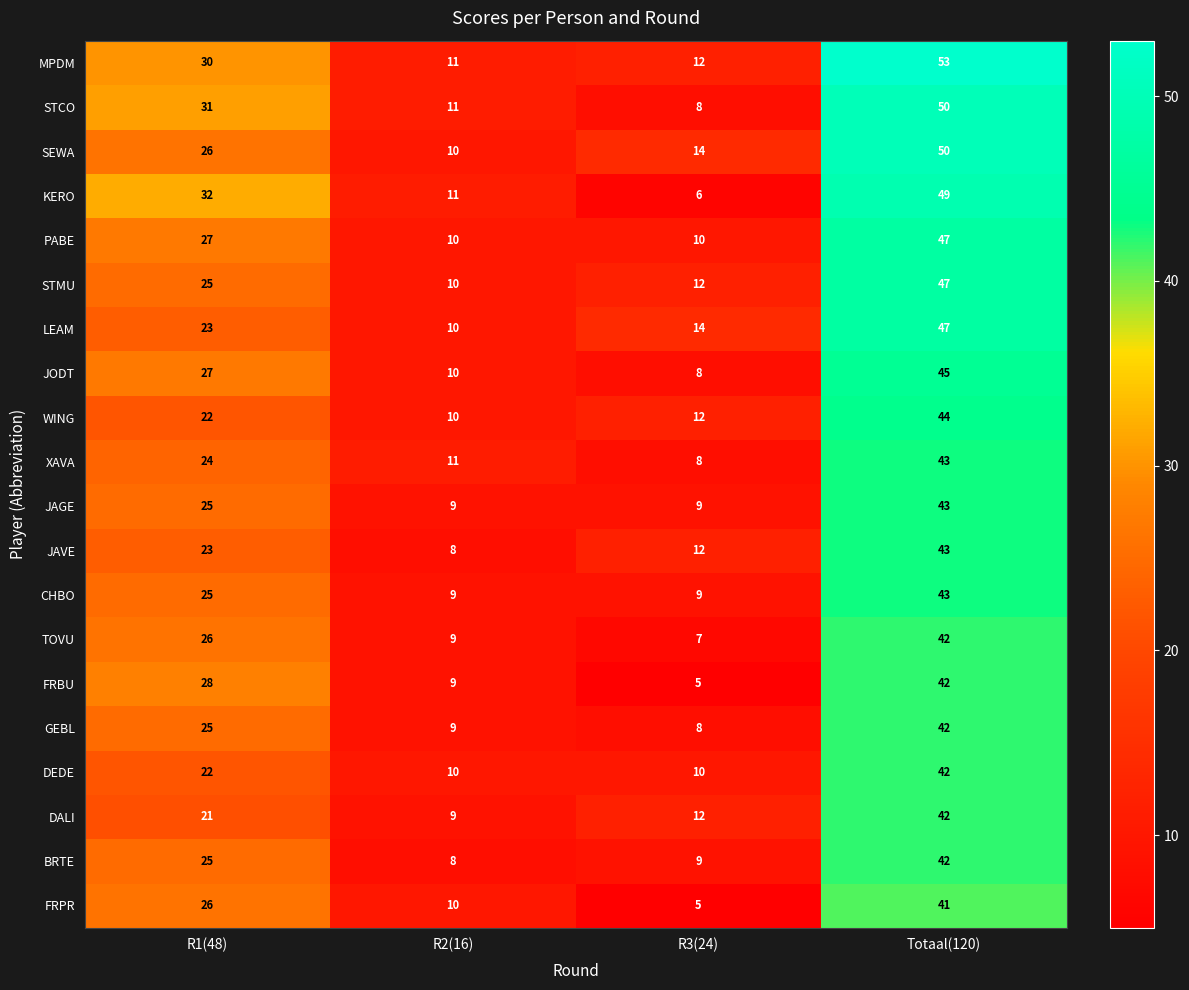

Rank the categories by FRPR value from lowest to highest.

R3(24), R2(16), R1(48), Totaal(120)